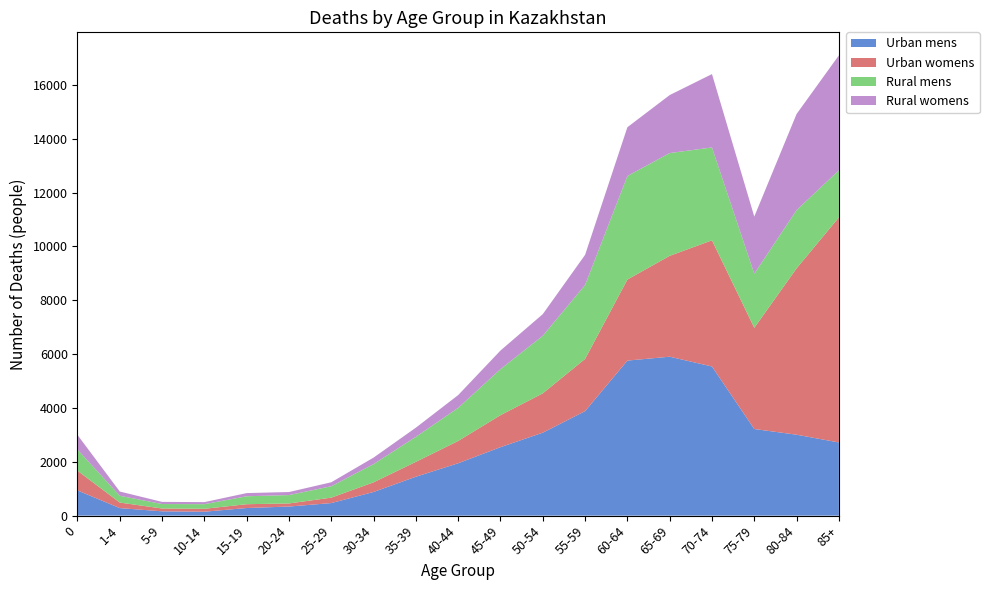

Reading left to right, transcribe all the data shown in this chart.

Urban mens: 937	280	160	146	283	338	467	880	1446	1947	2544	3083	3883	5761	5905	5542	3219	3007	2719
Urban womens: 731	206	105	108	142	115	202	358	553	828	1189	1461	1940	3011	3748	4687	3759	6181	8362
Rural mens: 786	252	166	172	295	311	423	678	930	1230	1711	2140	2748	3846	3818	3451	2012	2165	1750
Rural womens: 544	158	80	76	118	113	148	241	340	475	690	803	1118	1813	2155	2726	2121	3570	4271